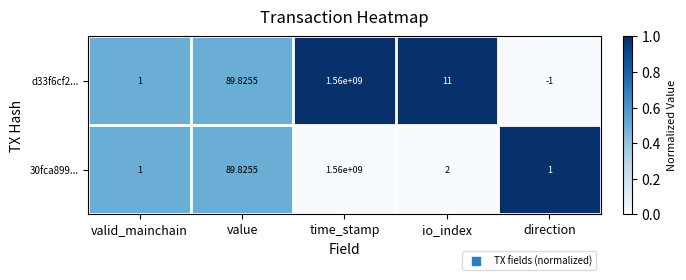

At which label does 30fca899... first exceed 2?

value